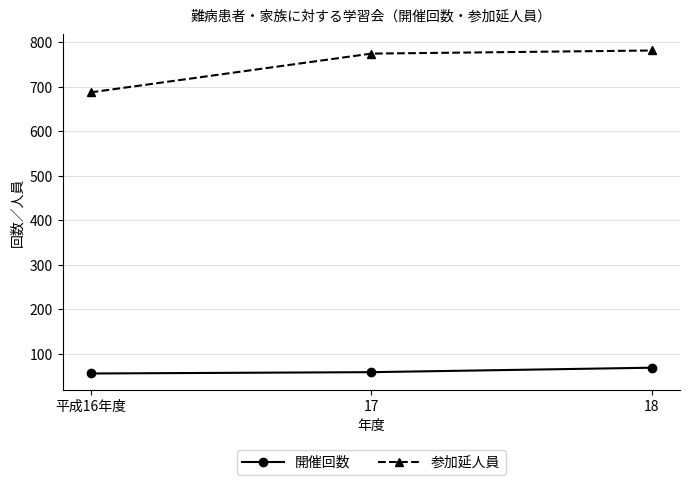

The value of 開催回数 at 18 is 31. True or false?

False